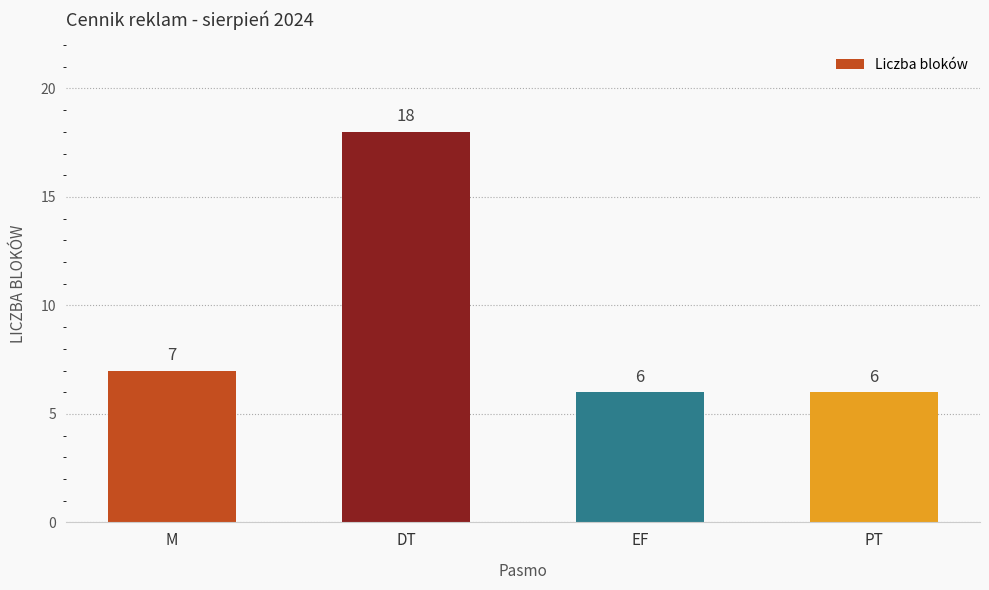

Is it true that the value at DT is 30?

False